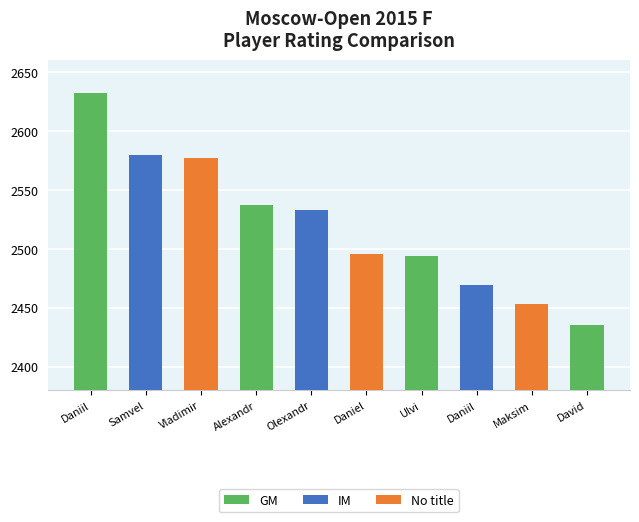

What is the label of the 2nd bar from the left?

Samvel